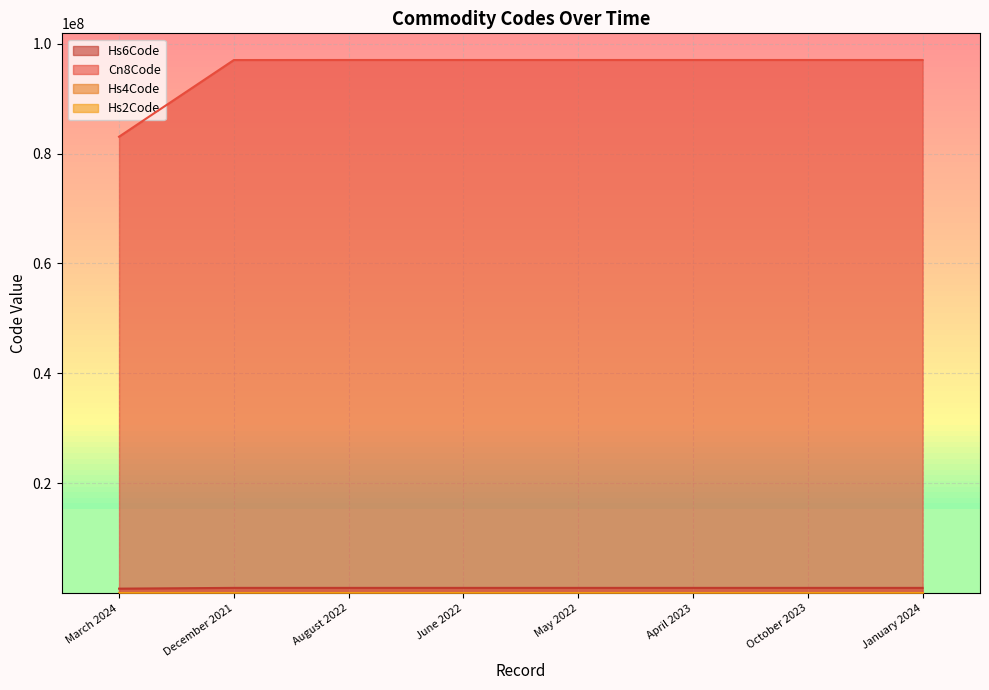

What is the label of the 8th point from the right?

March 2024